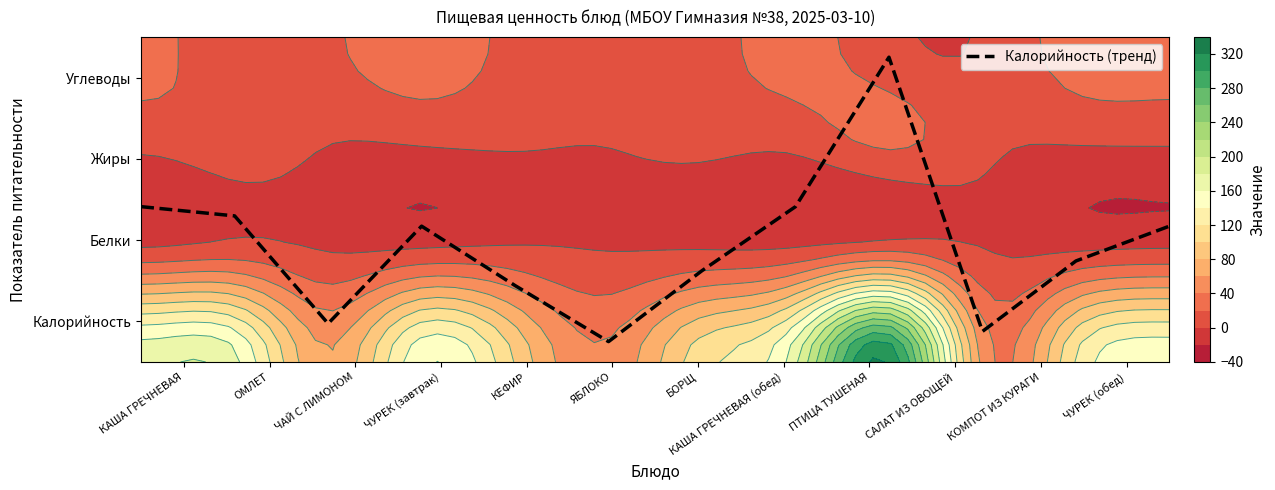

What is the average value?

1.4